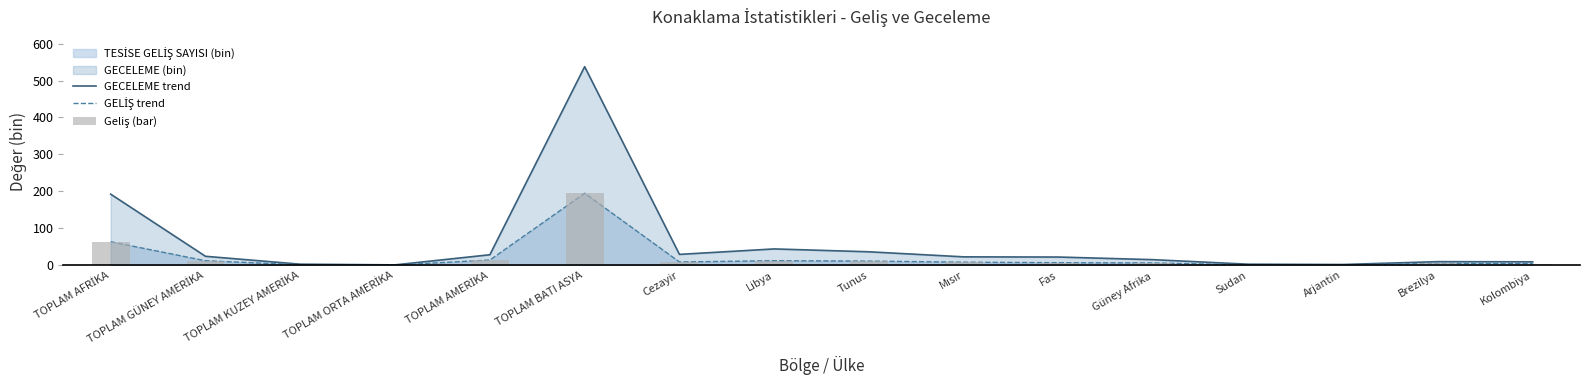

What is the sum of the GECELEME trend values at TOPLAM BATI ASYA and Arjantin?

539.5